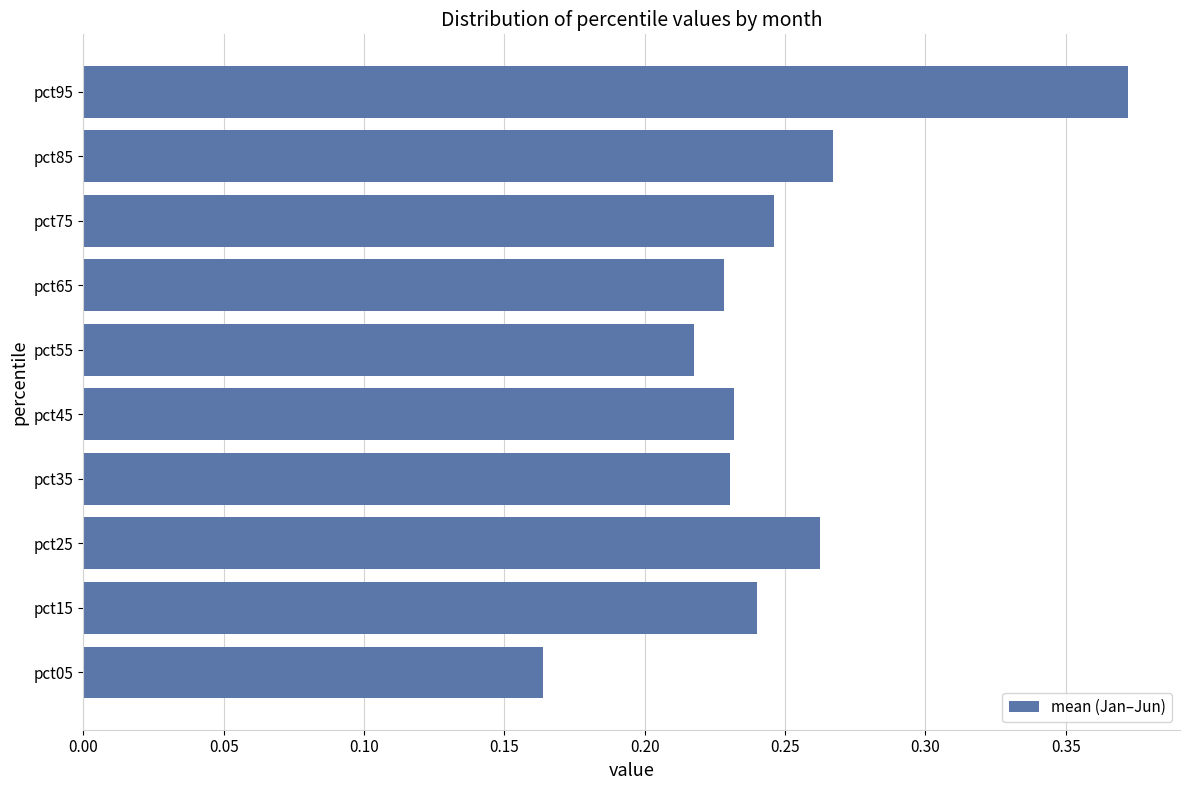

Between pct35 and pct05, which is larger?

pct35